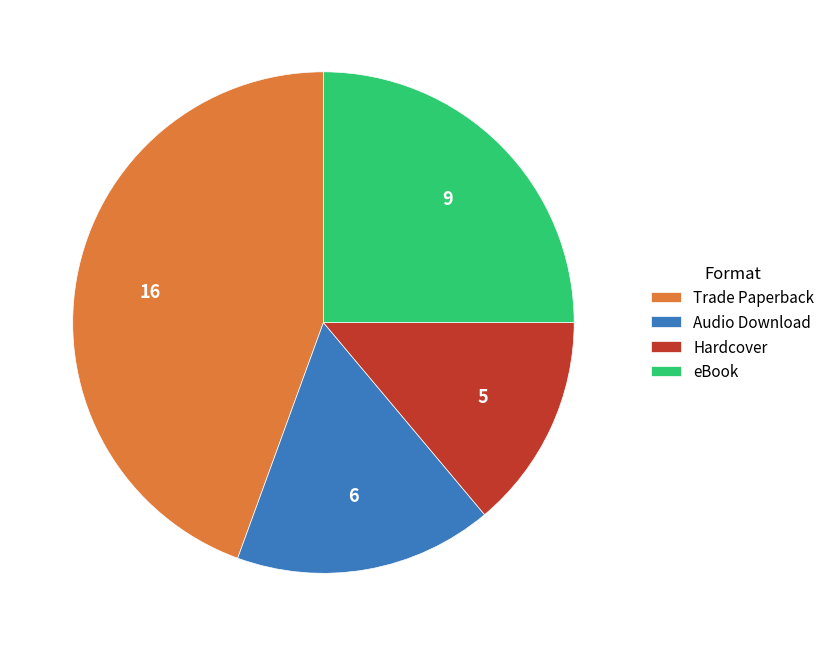

Do Hardcover and Audio Download together represent more than half of the pie?

No